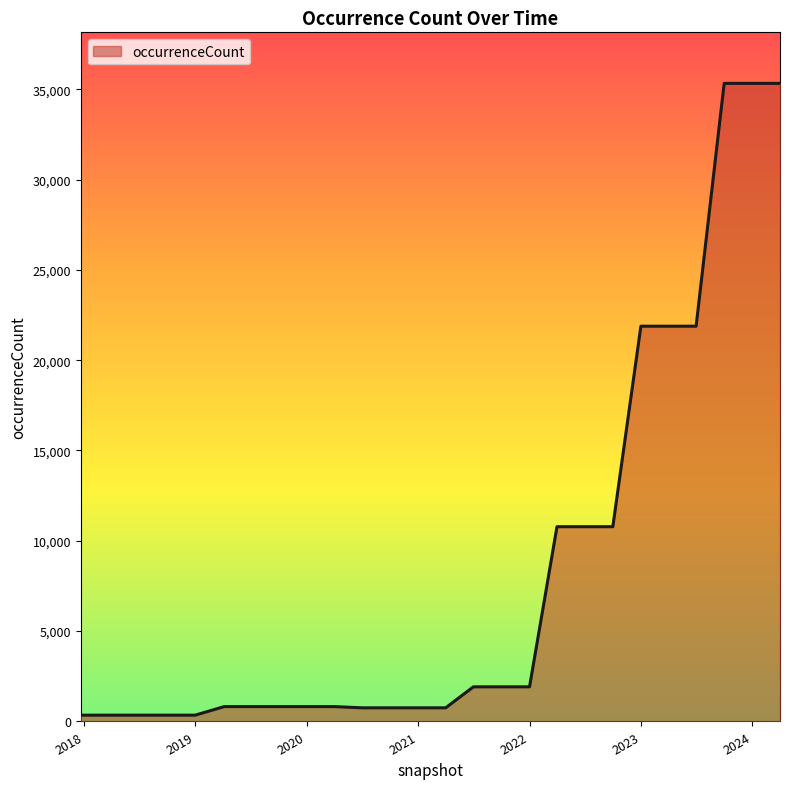

What is the greatest value displayed?

35322